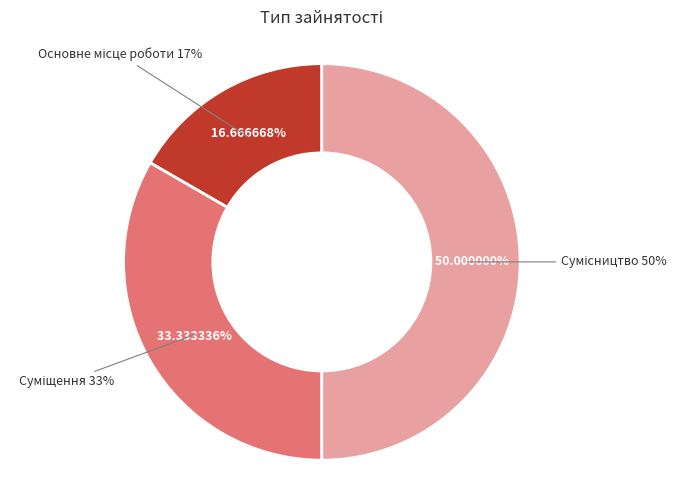

Rank the categories by value from lowest to highest.

Основне місце роботи, Суміщення, Сумісництво